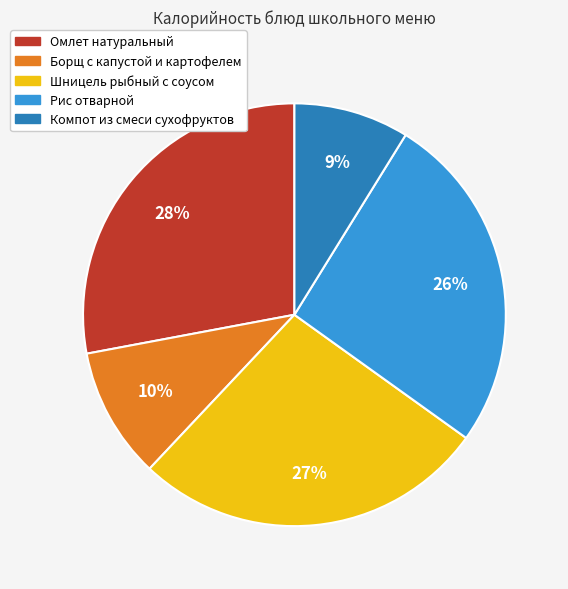

To the nearest percent, what is the average slice percentage?

20%